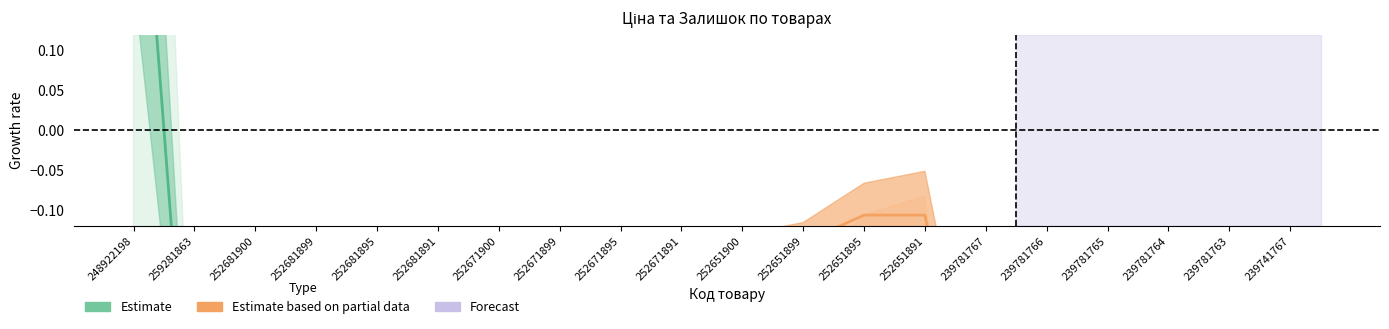

Which has a higher value, 252671899 or 252681891?

252681891